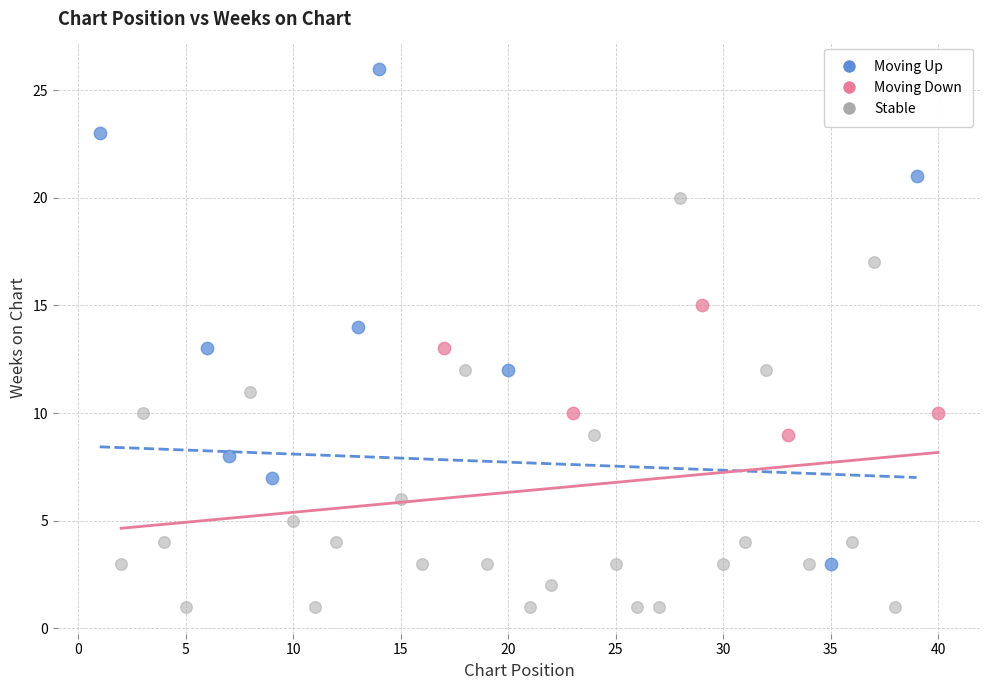

Which series contains the highest Y value?

Moving Up